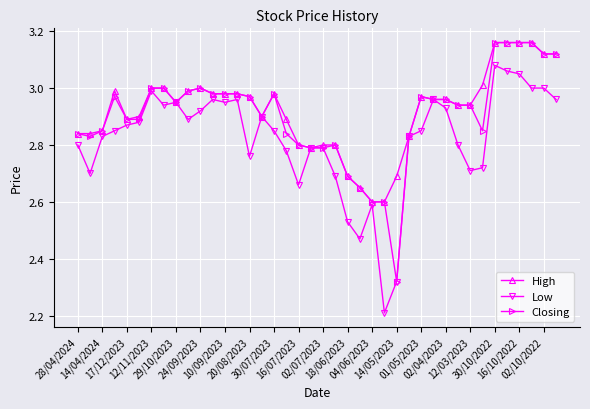

At how many categories does at least one series exceed 2?

40